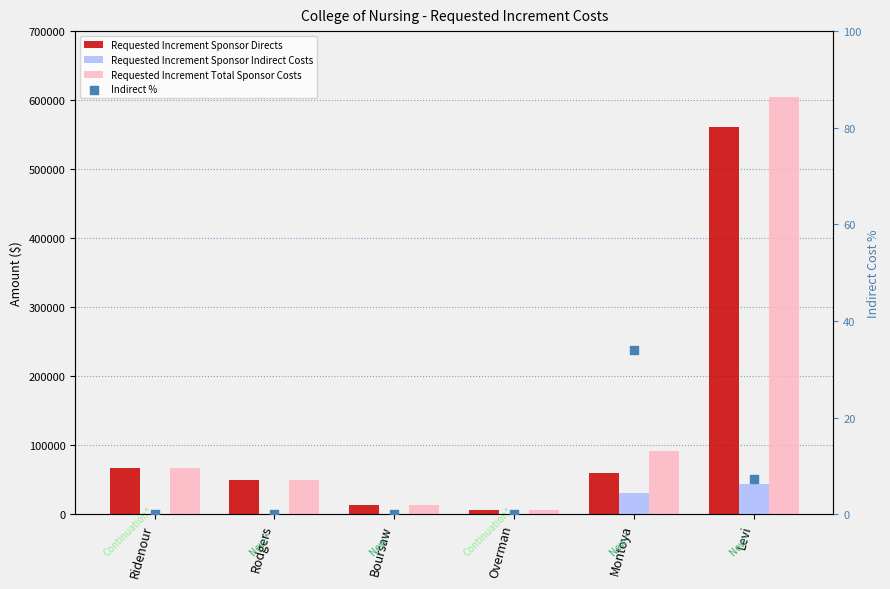

Which series reaches the maximum Y coordinate?

Requested Increment Total Sponsor Costs